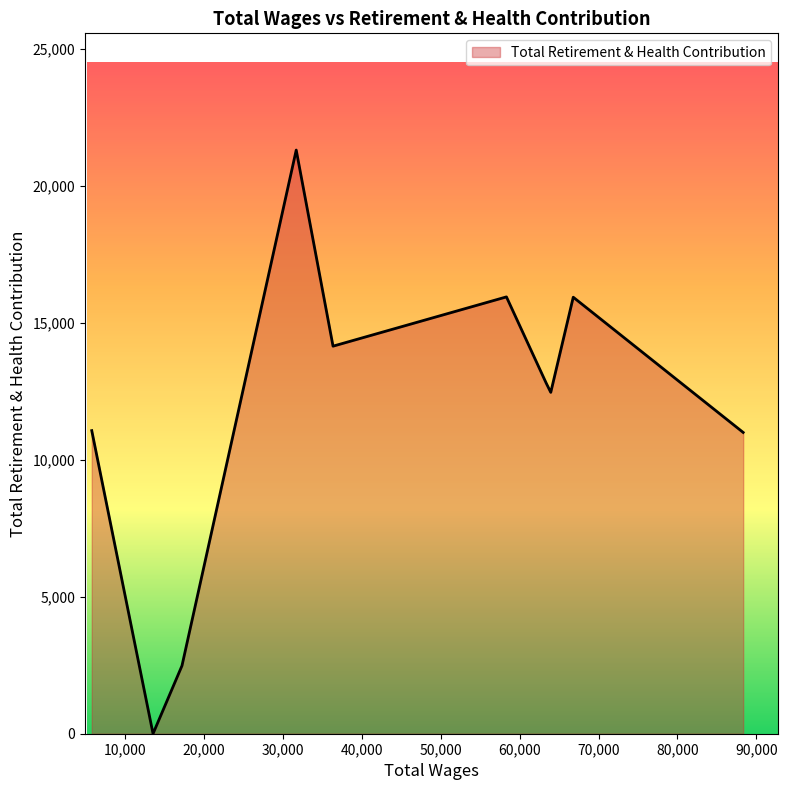

How many values are below 12804?

5